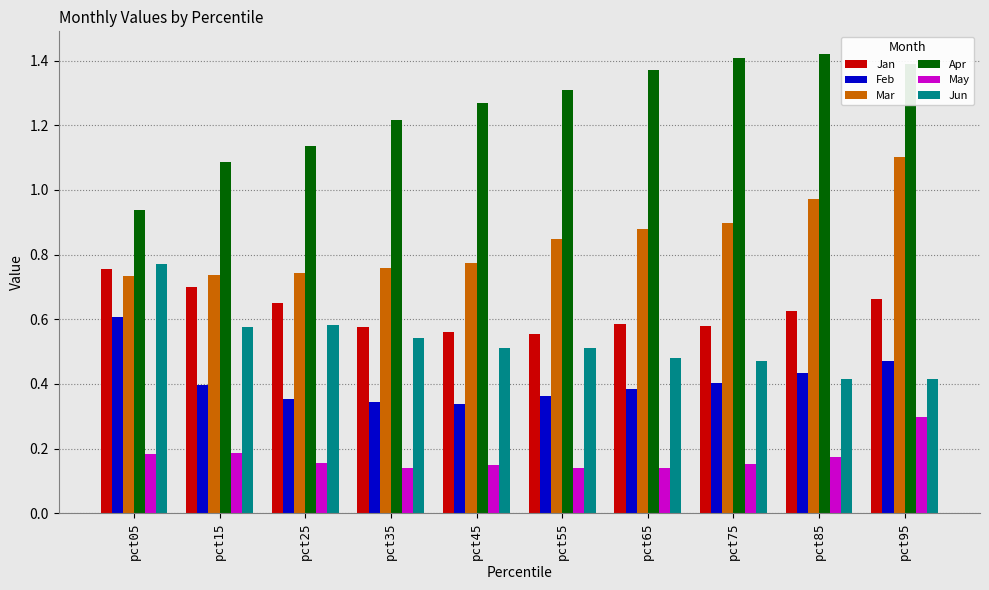

Are the bars grouped side by side (vs. stacked)?

Yes